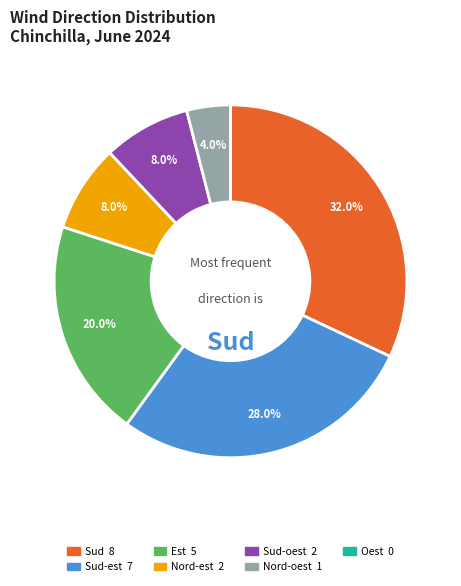

Is there a majority slice in this chart?

No